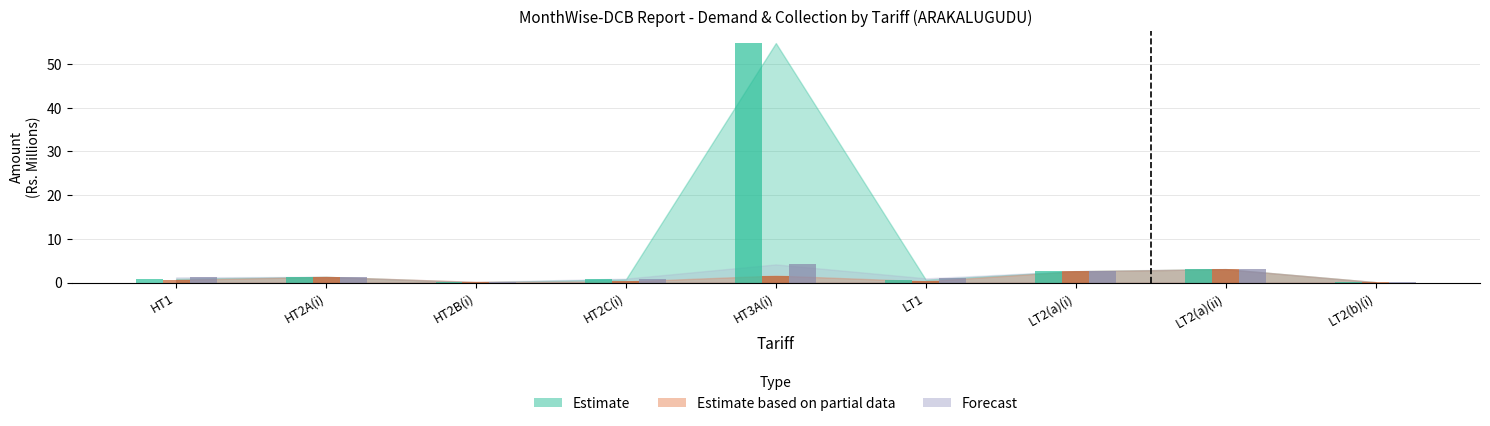

Is it true that Estimate based on partial data equals 1.3 at HT2A(i)?

True